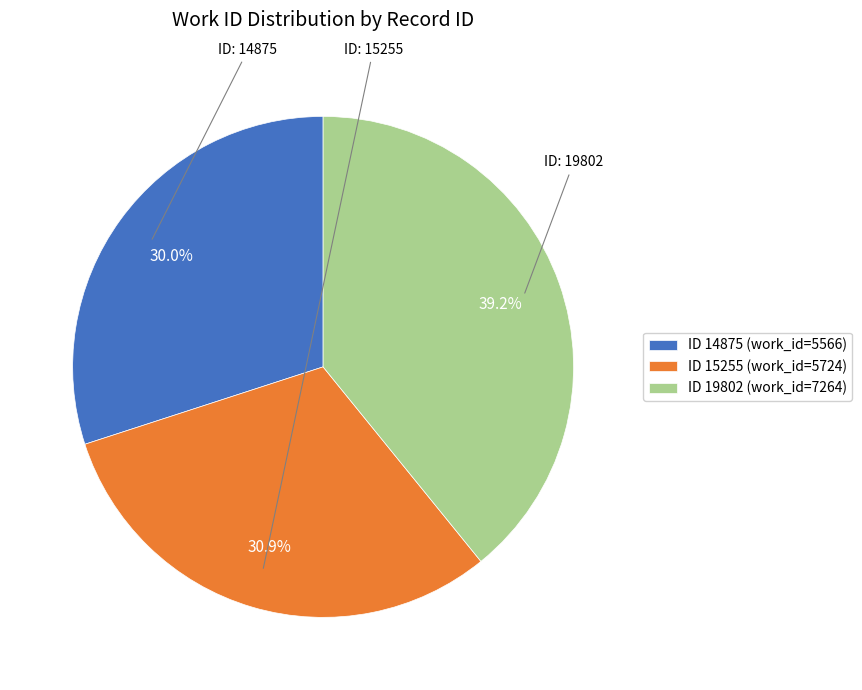

How many slices are in this pie chart?

3